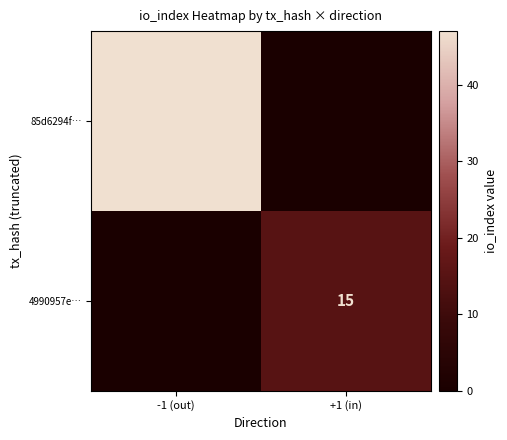

Is it true that 85d6294f… equals 47 at -1 (out)?

True